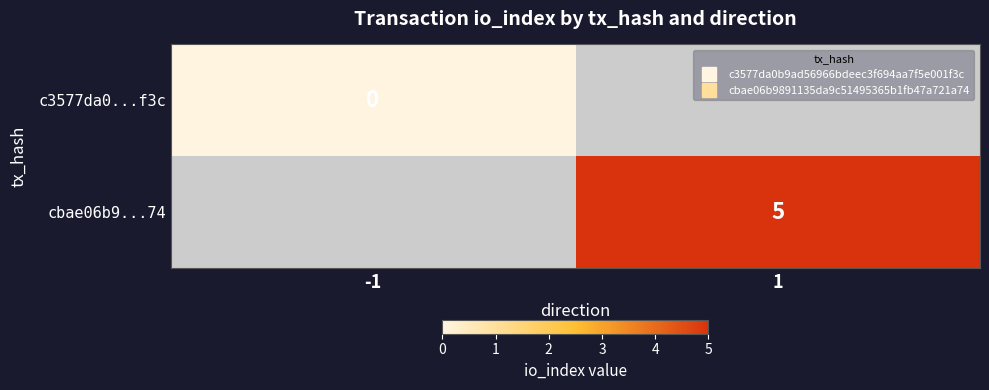

At -1, list the series in order from largest to smallest.

c3577da0...f3c, cbae06b9...74